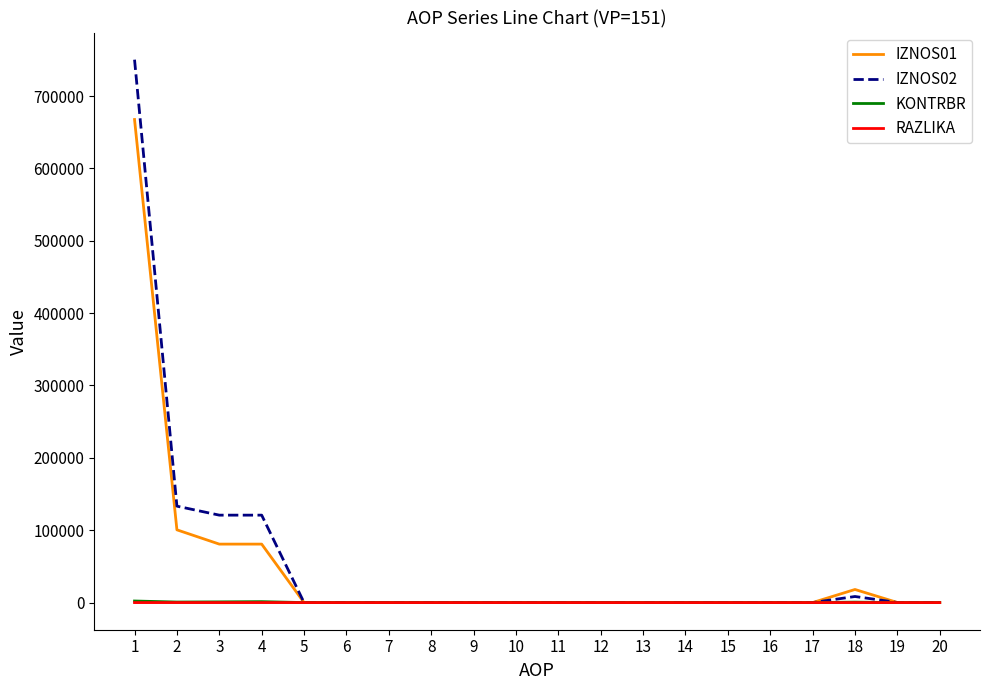

The value of IZNOS02 at 4 is 120828.8. True or false?

True